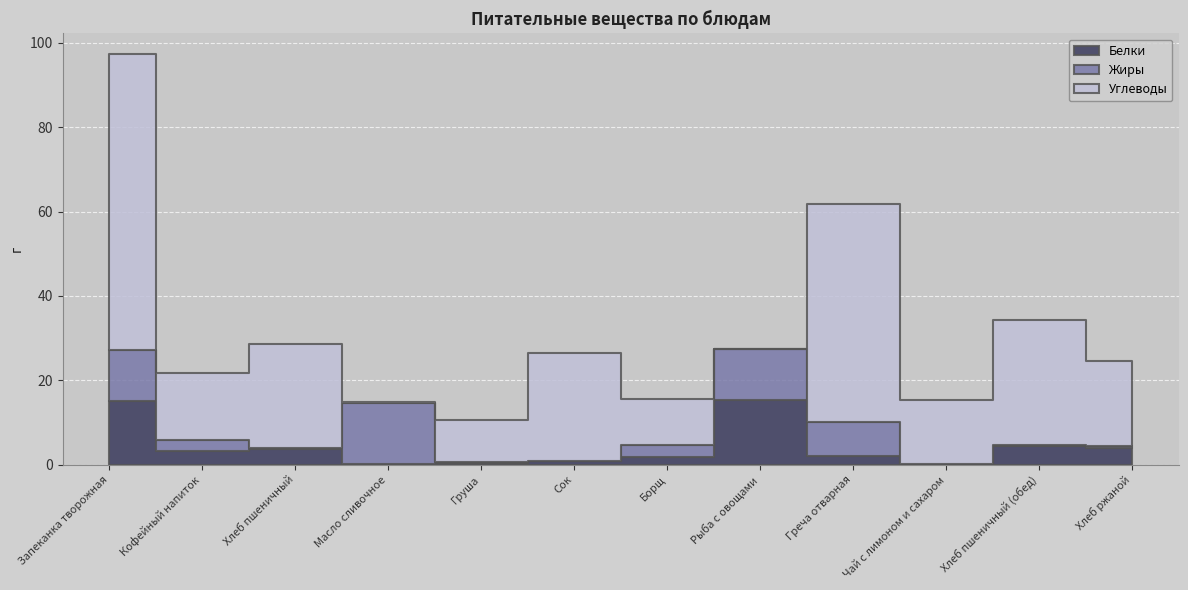

After their last crossing, which series has the higher values: Белки or Жиры?

Белки